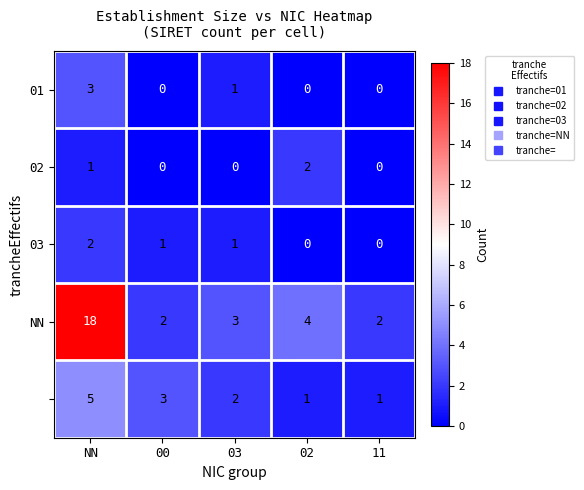

What is the difference between the highest and lowest values at 00?

3